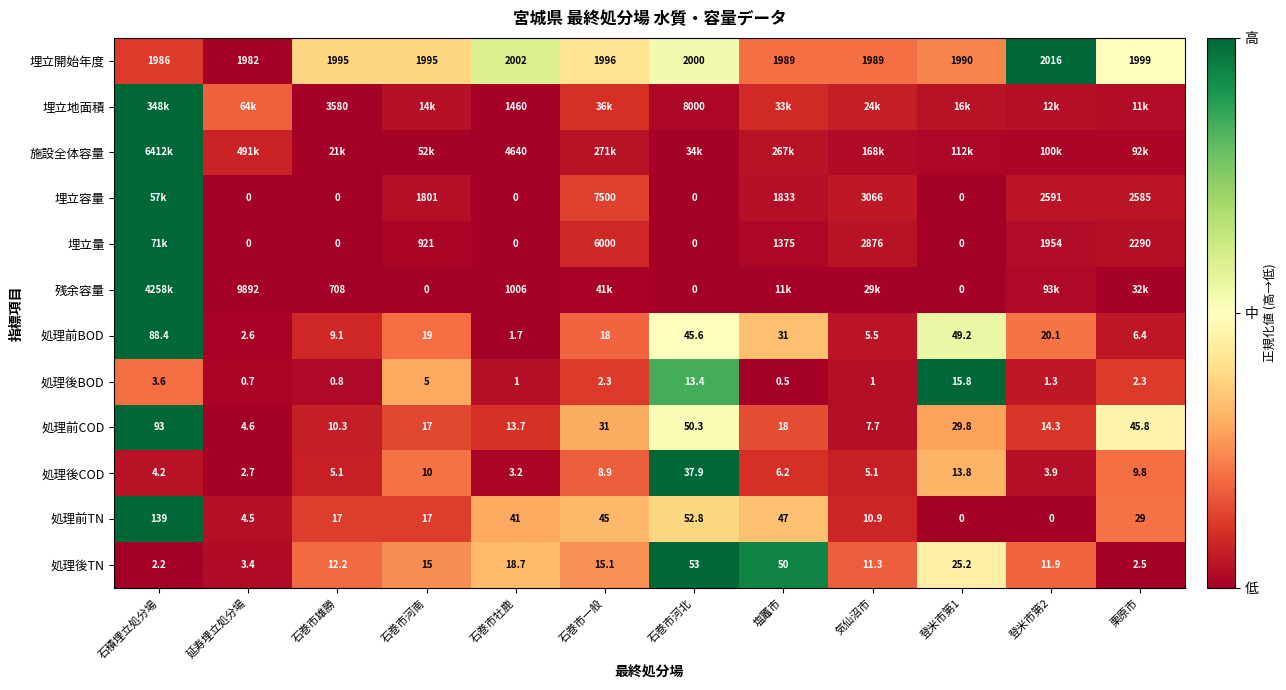

Where does the 処理前TN series first go above 29?

石積埋立処分場